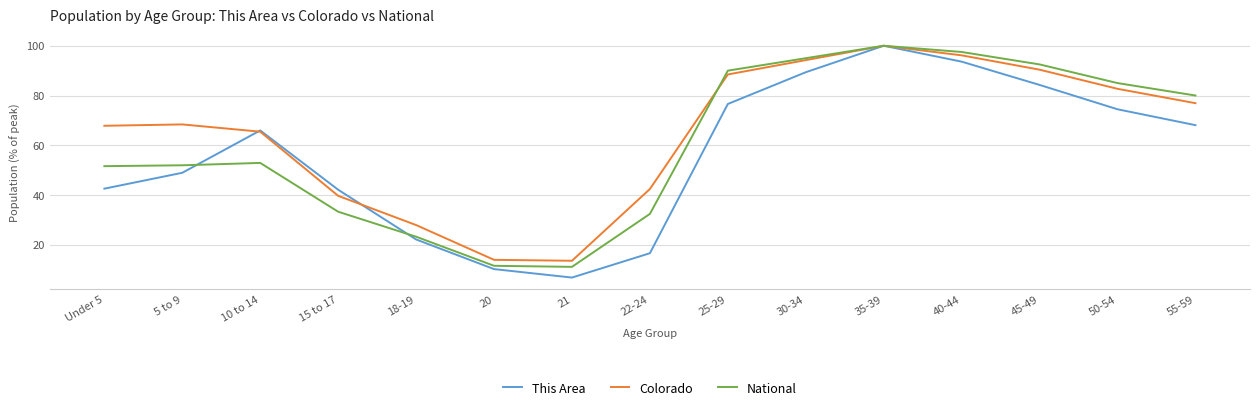

At which category is the sum across all series the highest?

35-39